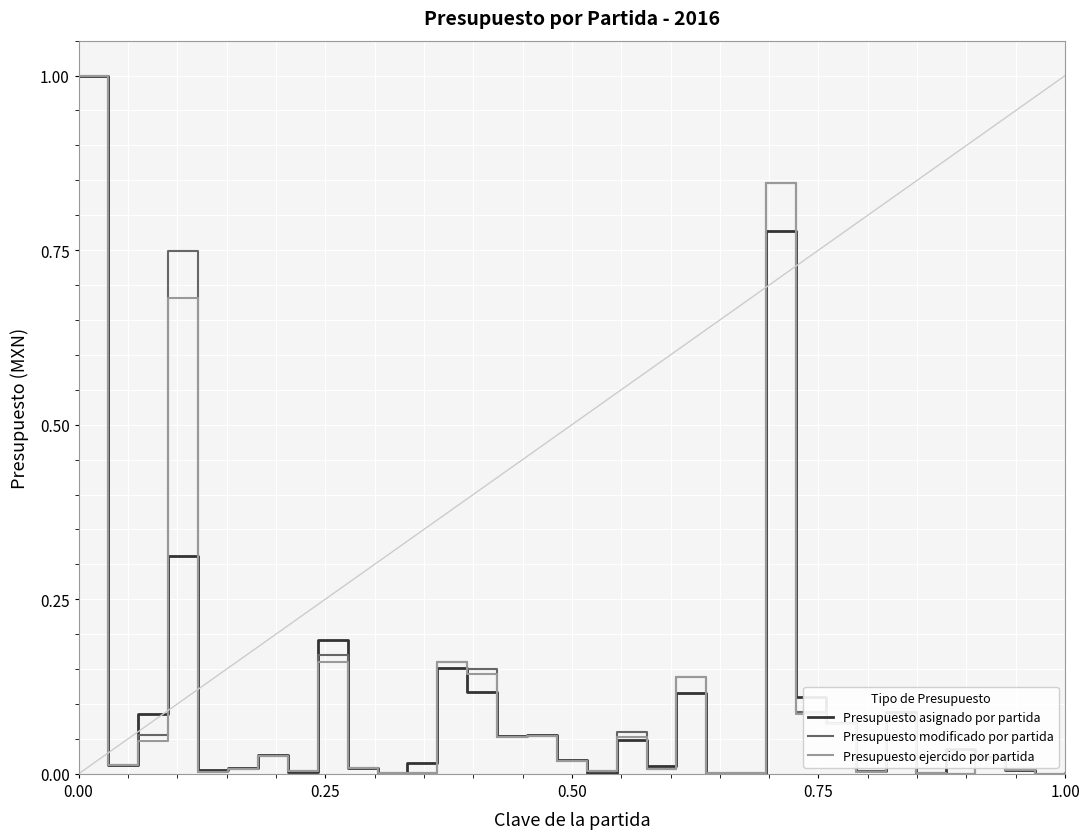

What is the maximum value shown in the chart?

1.0